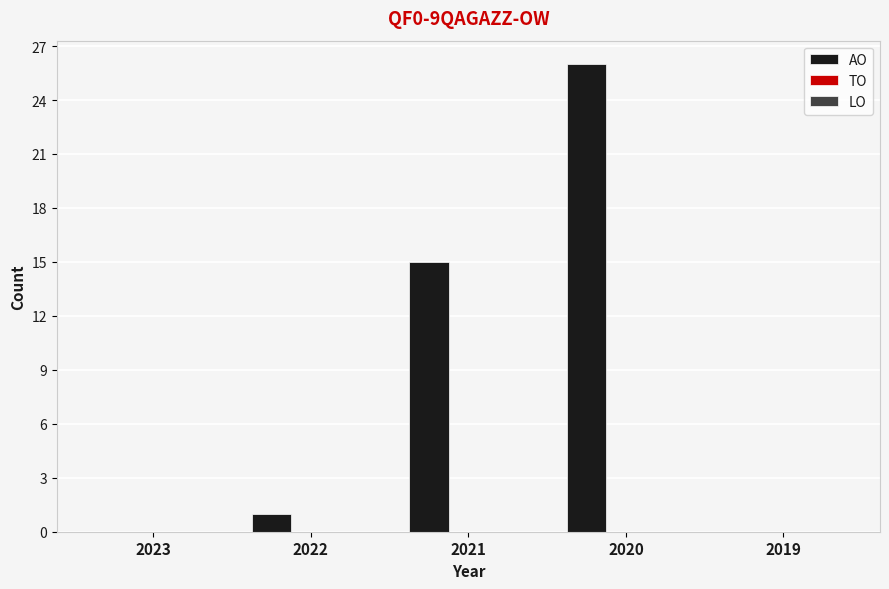

What is the change in value from 2021 to 2019?

-15